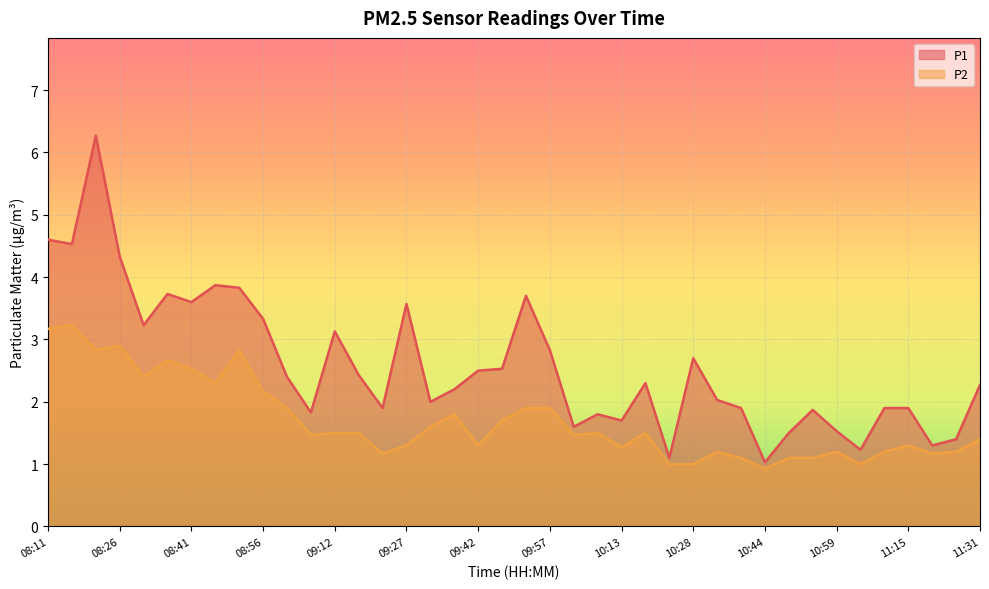

True or false: P2 and P1 cross at least once.

False